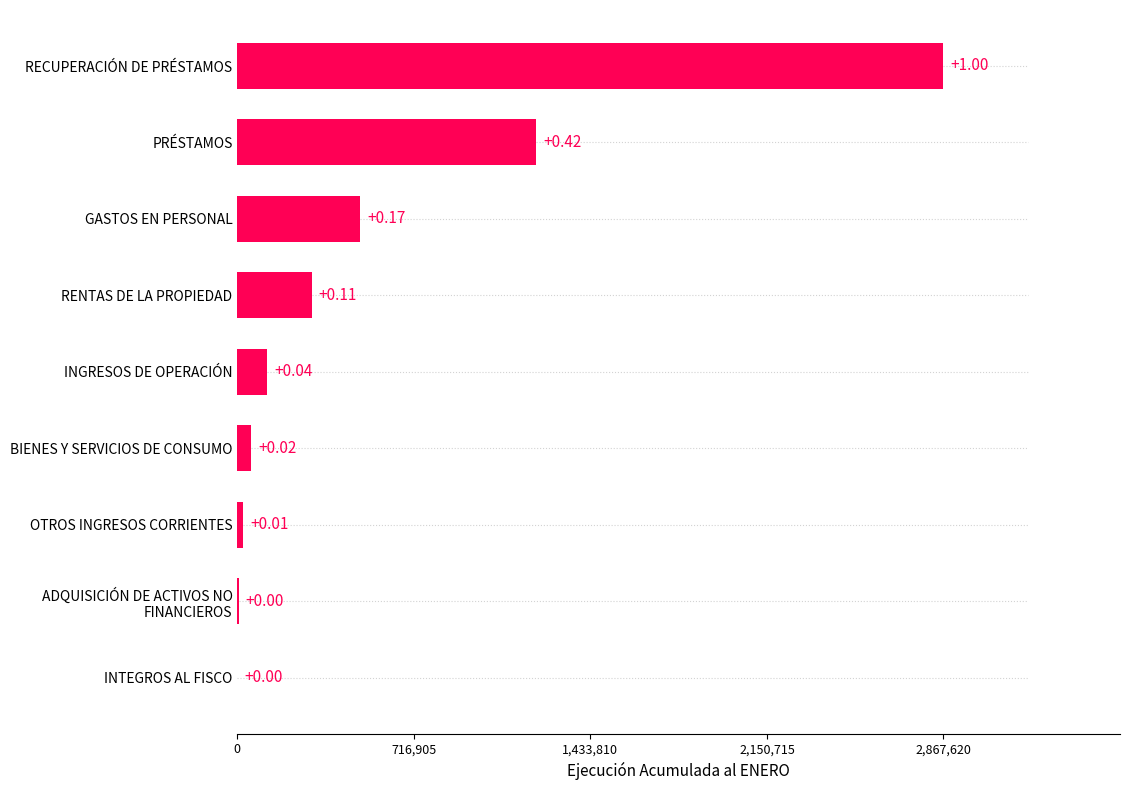

Are the bars horizontal?

Yes